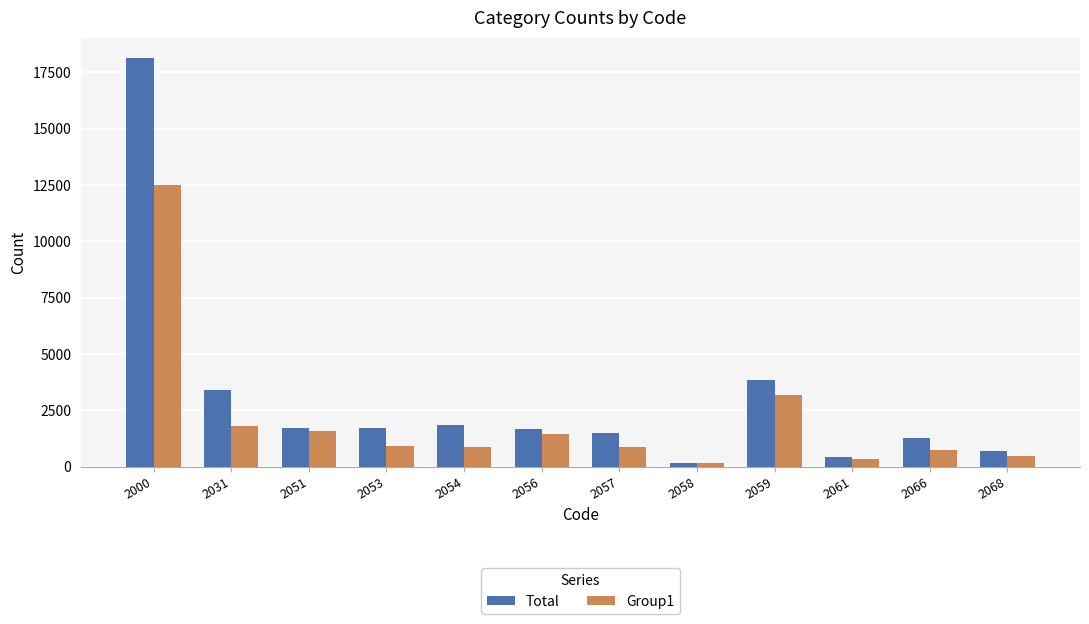

What is the spread (max minus min) of values at 2053?

771